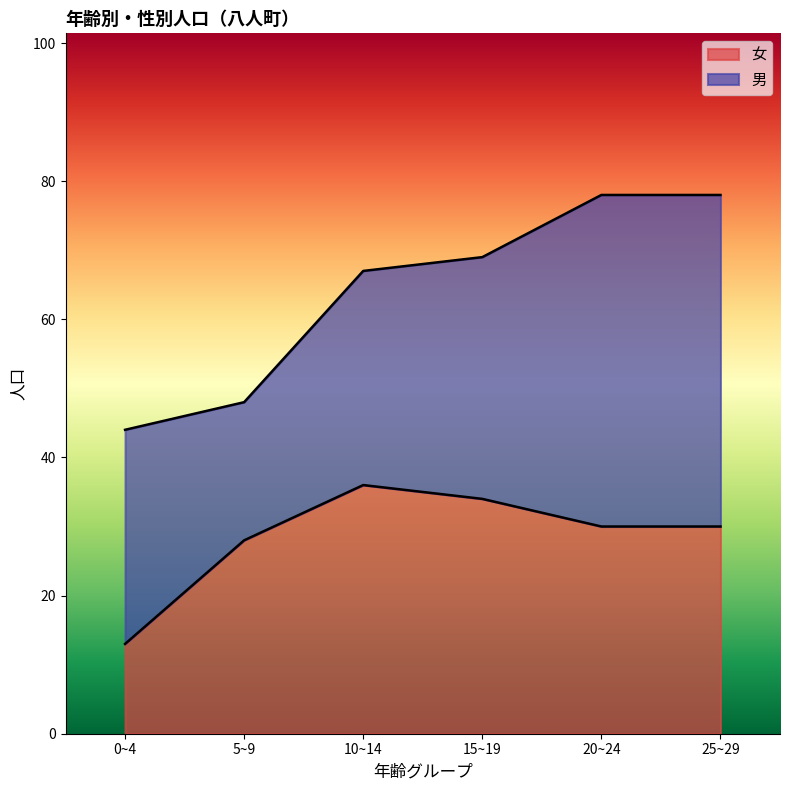

Read the value at 15~19, to the nearest 5.

35